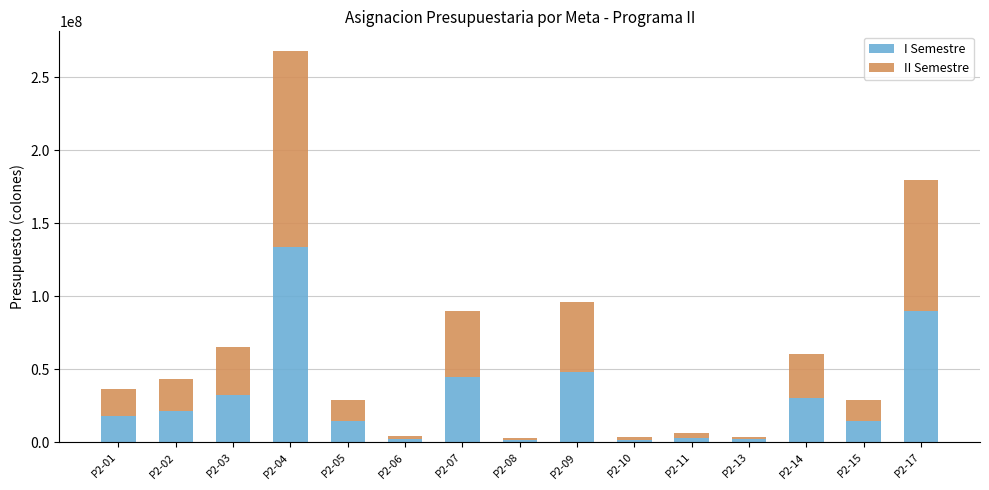

At which category is the sum across all series the highest?

P2-04